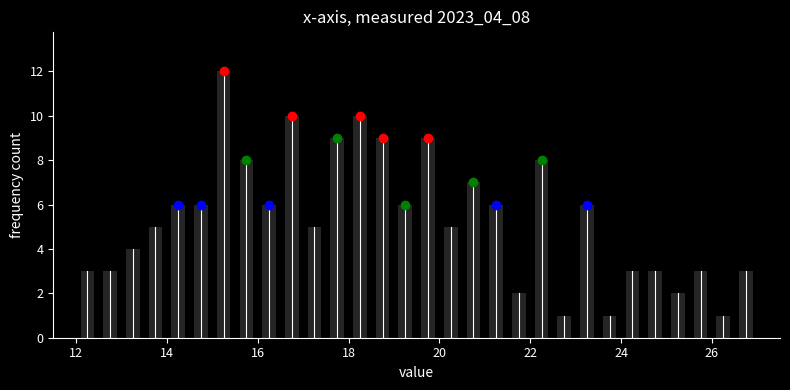

Around what value on the x-axis is the tallest bar? Give the approximate position of its centre, as read against the axis.

15.2